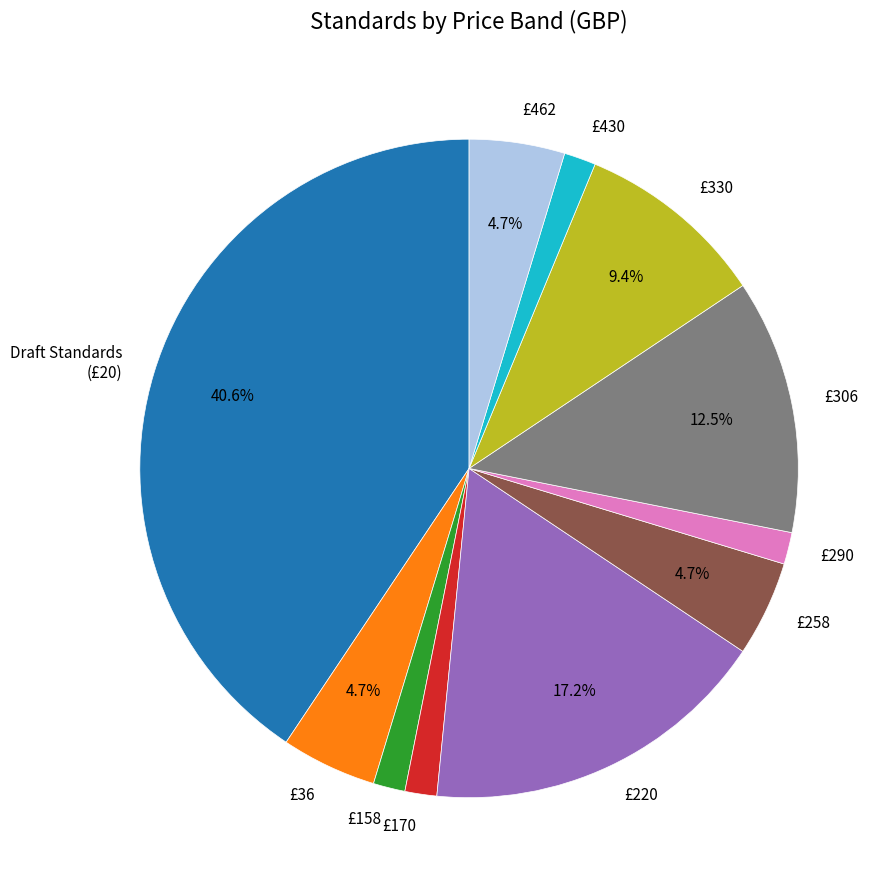

Is there a majority slice in this chart?

No